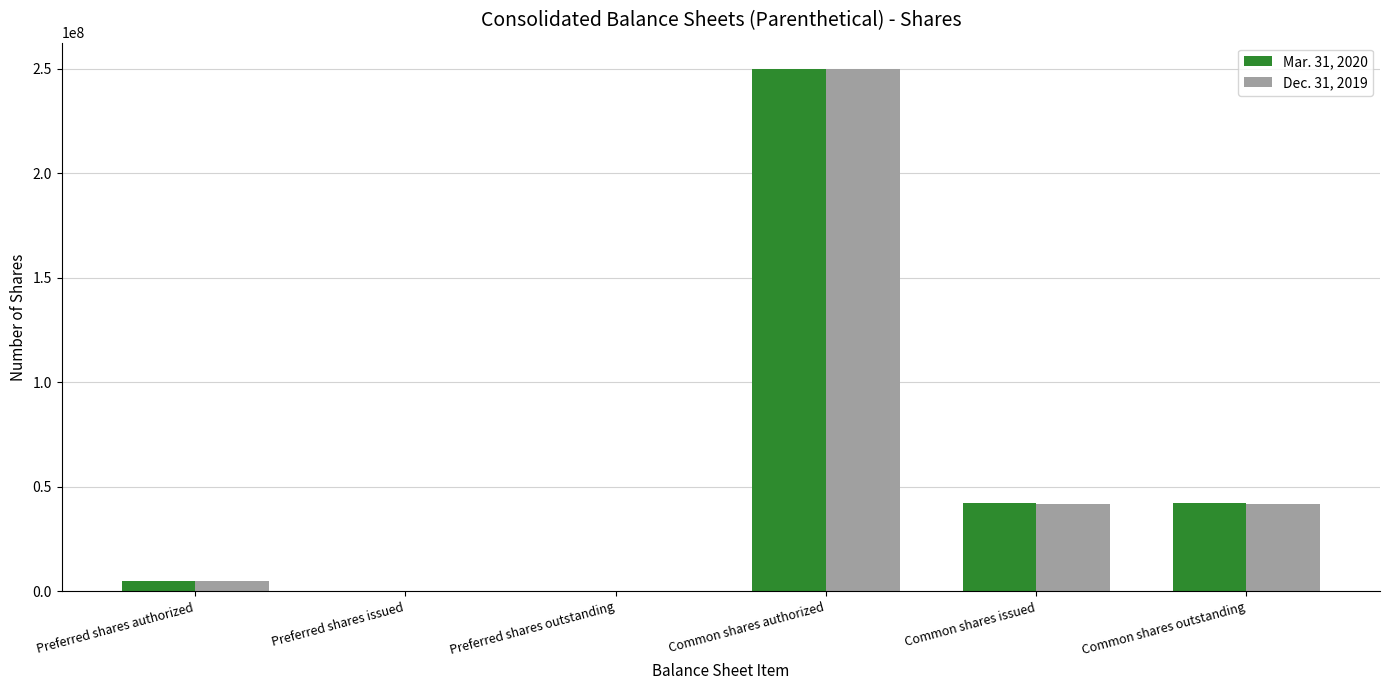

At which category is the sum across all series the highest?

Common shares authorized